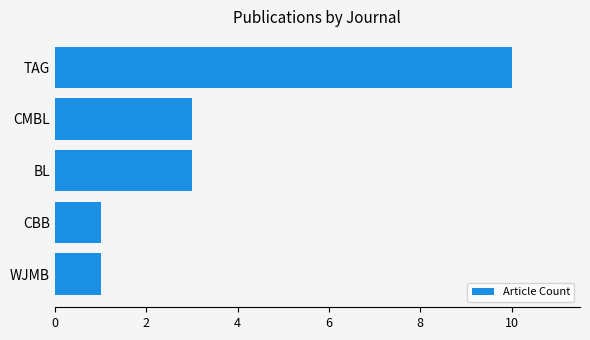

Reading top to bottom, transcribe all the data shown in this chart.

10	3	3	1	1